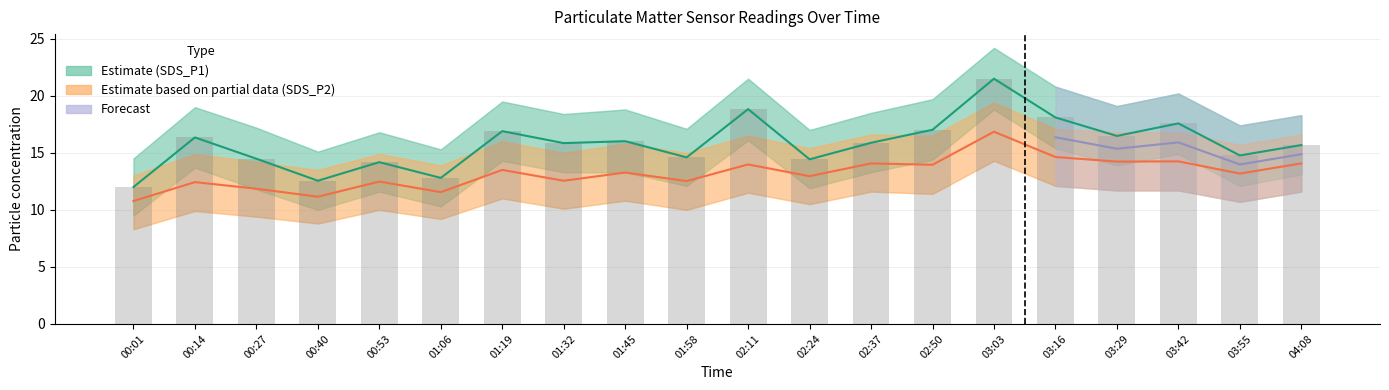

What is the average value of the SDS_P2 Estimate based on partial data series?

13.2